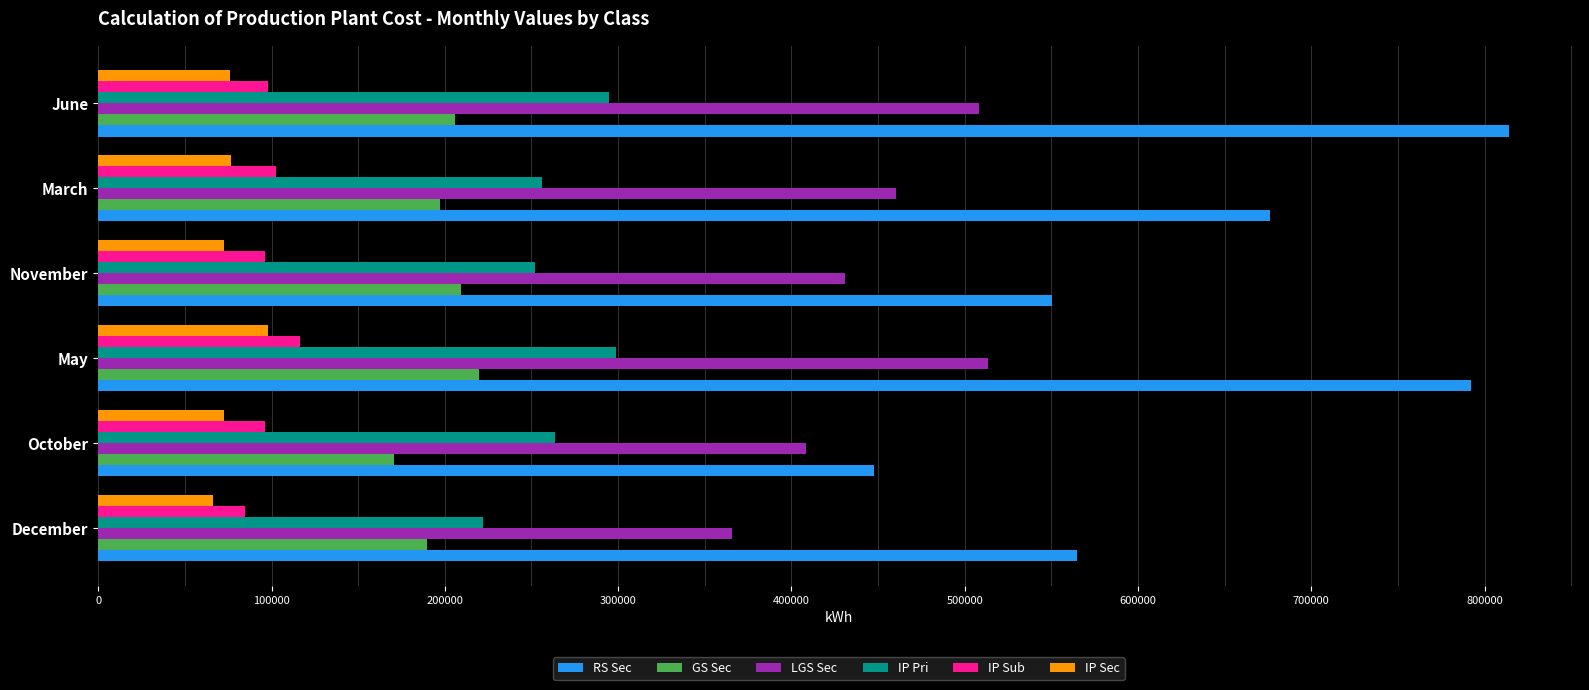

The RS Sec series shows 242232 at October. True or false?

False